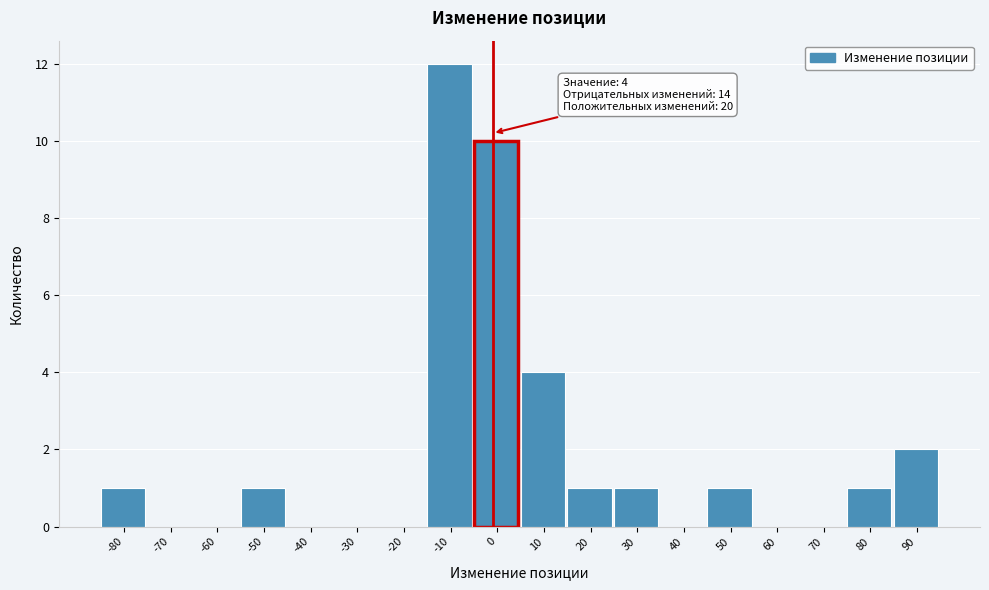

Reading left to right, what are all the values shown in this chart?

-80=1	-70=0	-60=0	-50=1	-40=0	-30=0	-20=0	-10=12	0=10	10=4	20=1	30=1	40=0	50=1	60=0	70=0	80=1	90=2